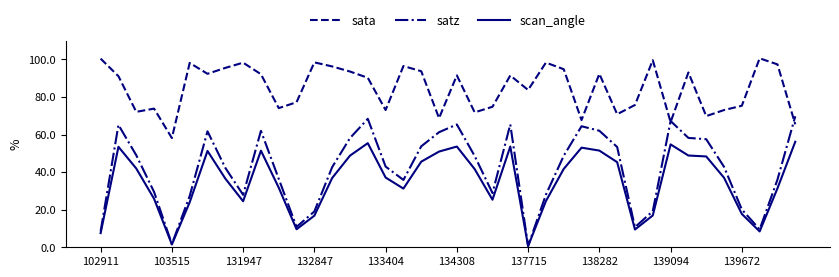

Which series has the largest range (max minus min)?

satz